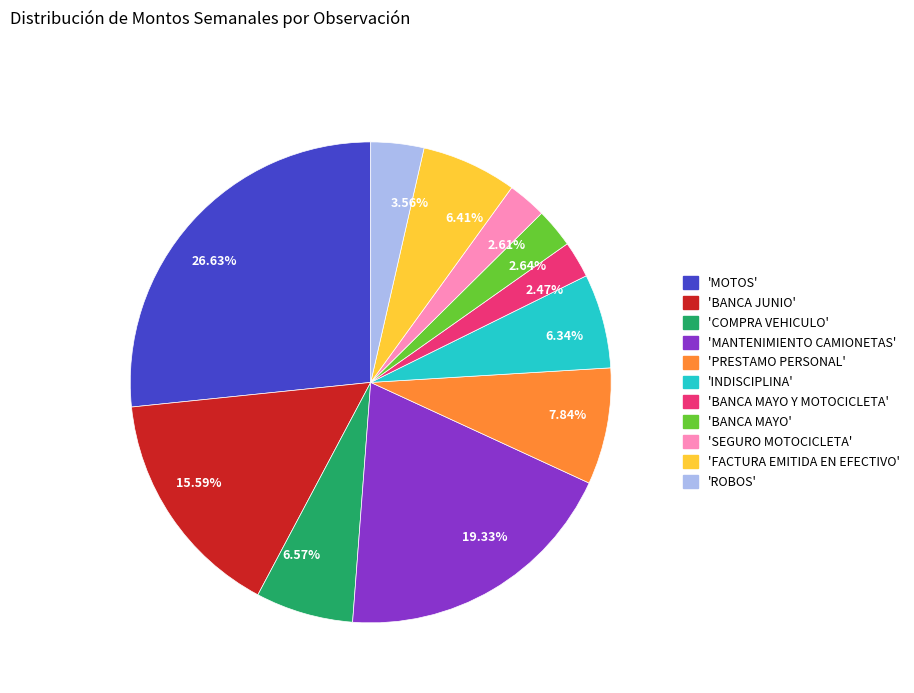

Is 3.56% the majority of the pie?

No